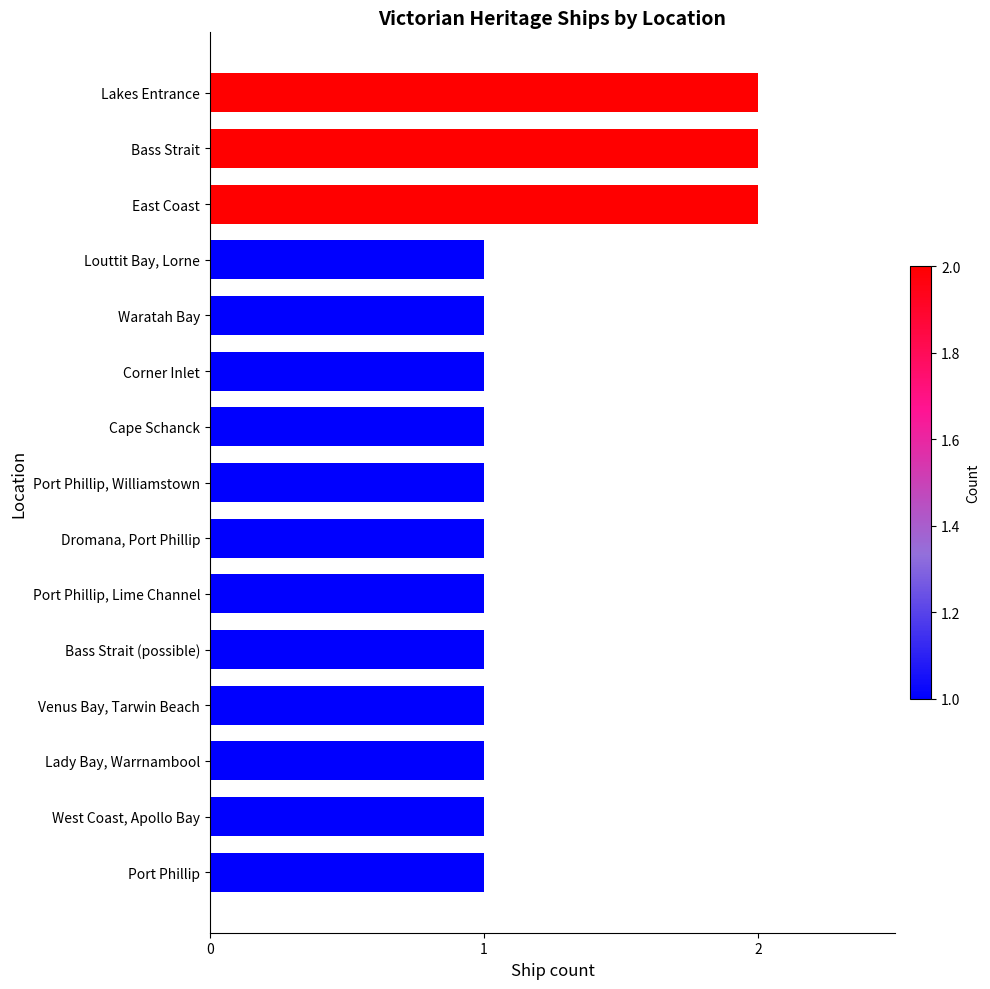

Between Port Phillip and East Coast, which is larger?

East Coast